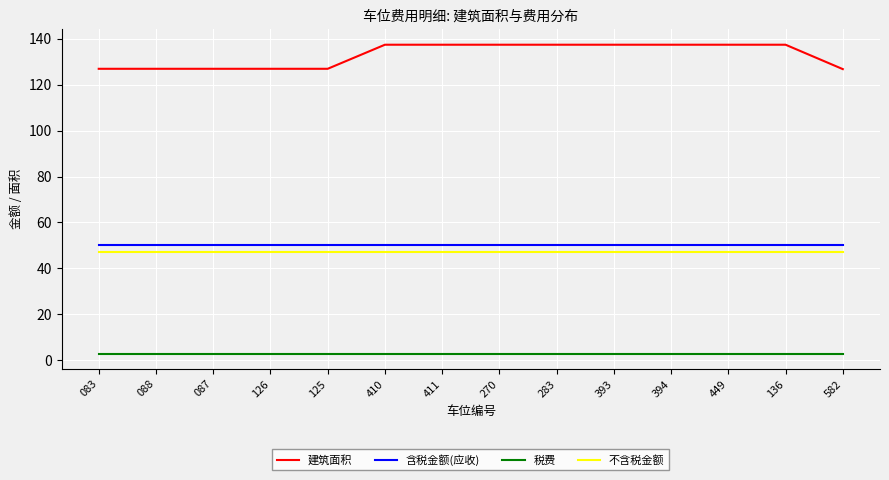

How many categories are shown in the chart?

14